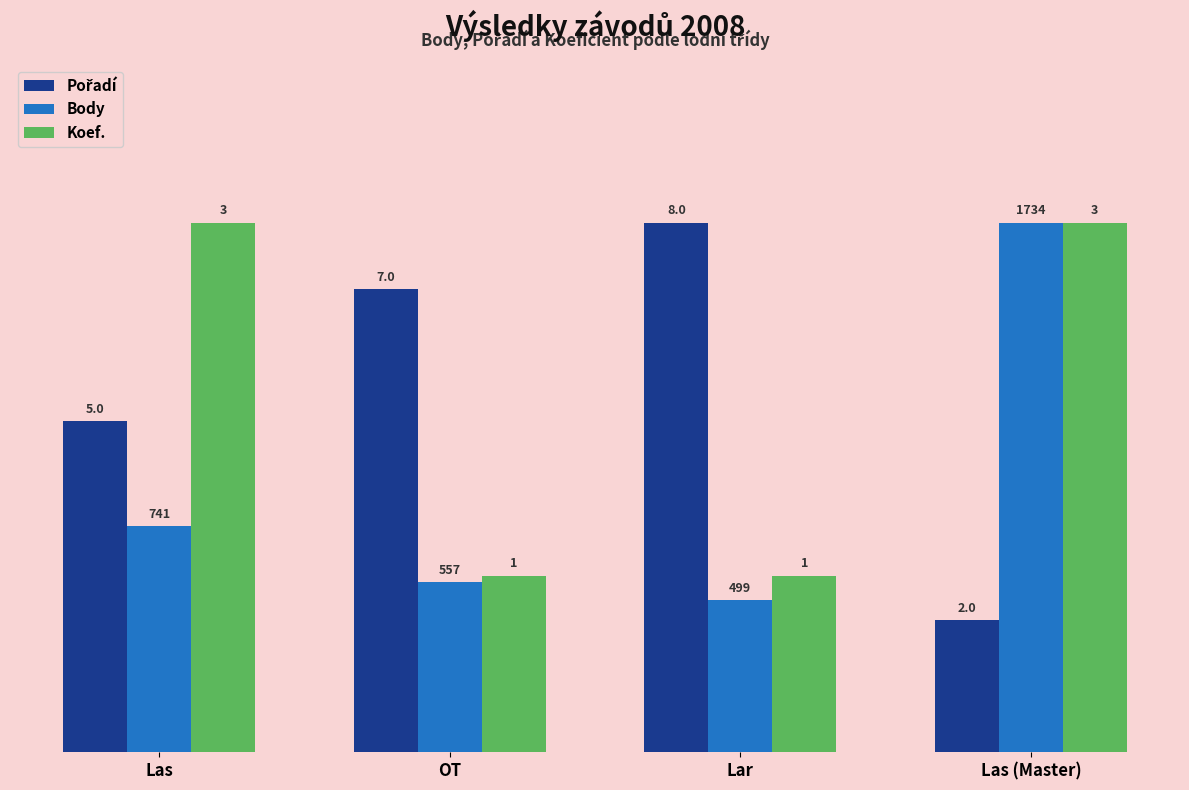

The value of Pořadí at Lar is 0.5. True or false?

False